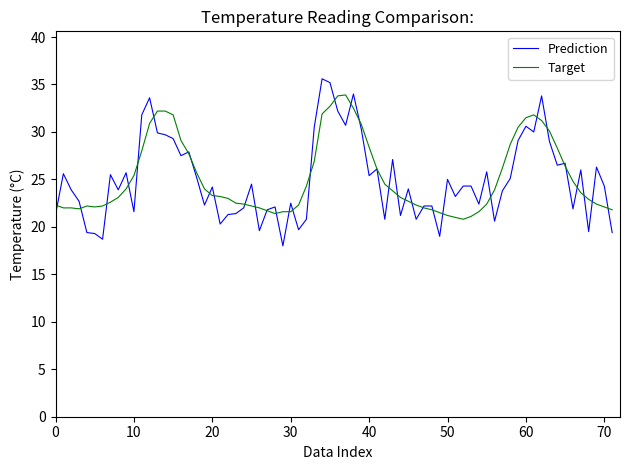

Count the number of categories in the chart.

72